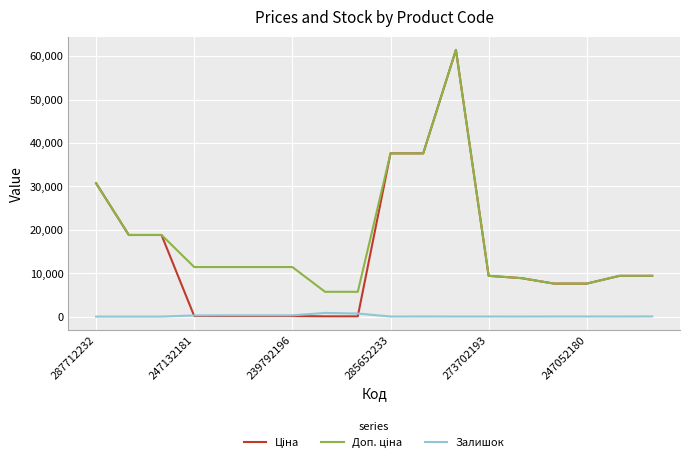

The Залишок series shows 13.0 at 285652233. True or false?

True